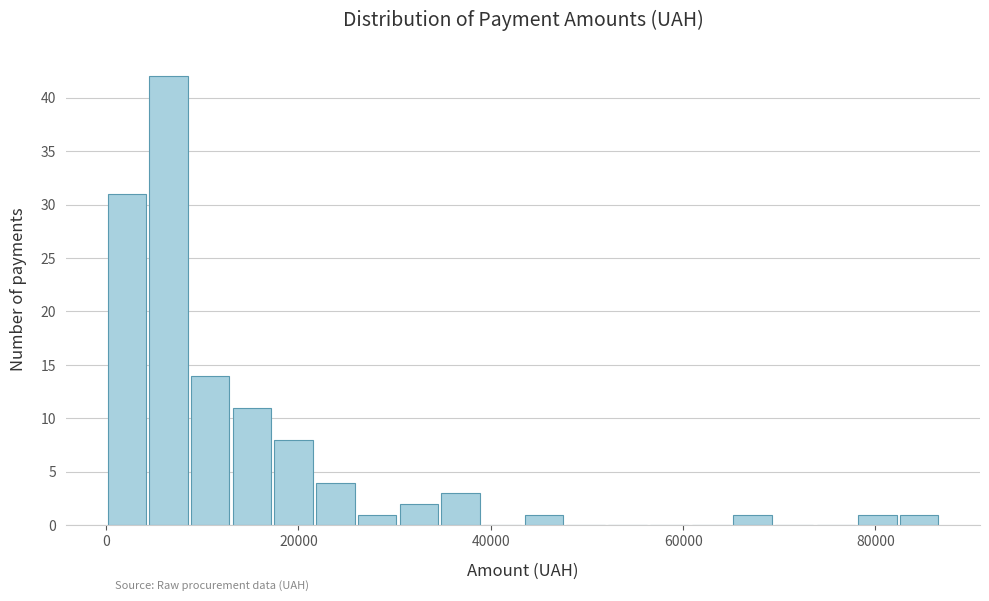

Read against the x-axis, roughly where is the centre of the tallest bar?

6000